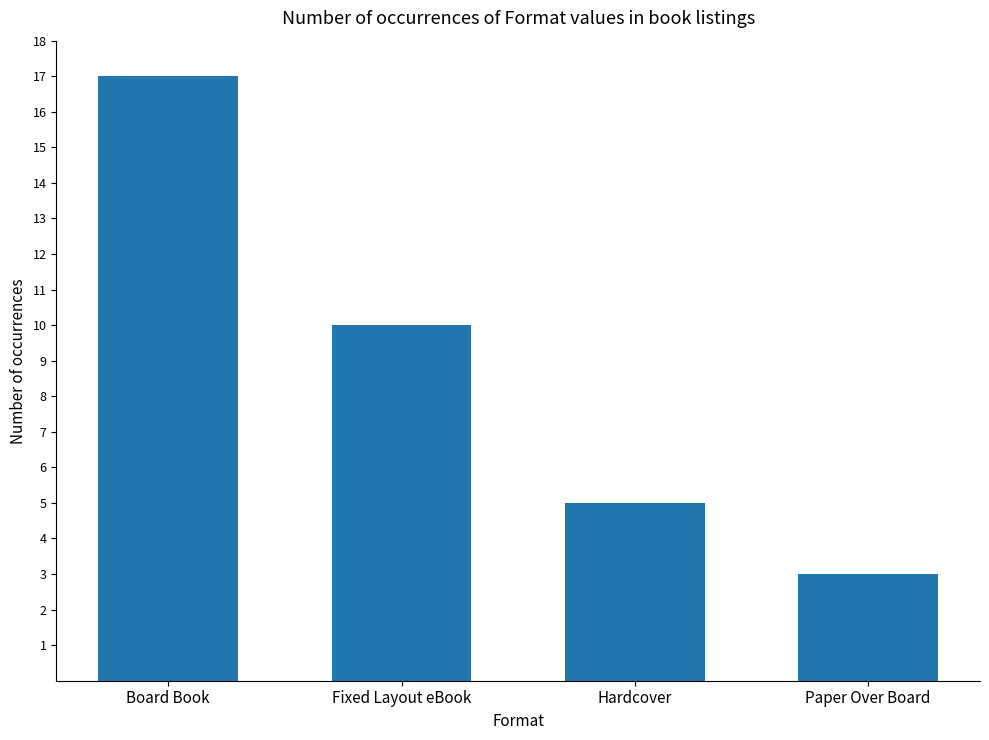

Reading left to right, what are all the values shown in this chart?

Board Book=17	Fixed Layout eBook=10	Hardcover=5	Paper Over Board=3